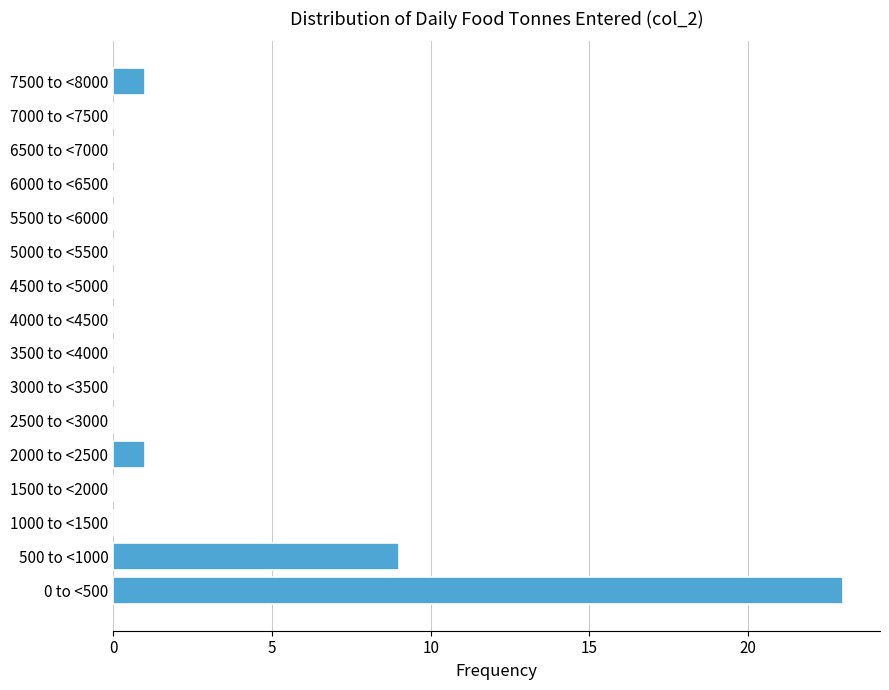

Reading bottom to top, what are all the values shown in this chart?

0 to <500=23	500 to <1000=9	1000 to <1500=0	1500 to <2000=0	2000 to <2500=1	2500 to <3000=0	3000 to <3500=0	3500 to <4000=0	4000 to <4500=0	4500 to <5000=0	5000 to <5500=0	5500 to <6000=0	6000 to <6500=0	6500 to <7000=0	7000 to <7500=0	7500 to <8000=1